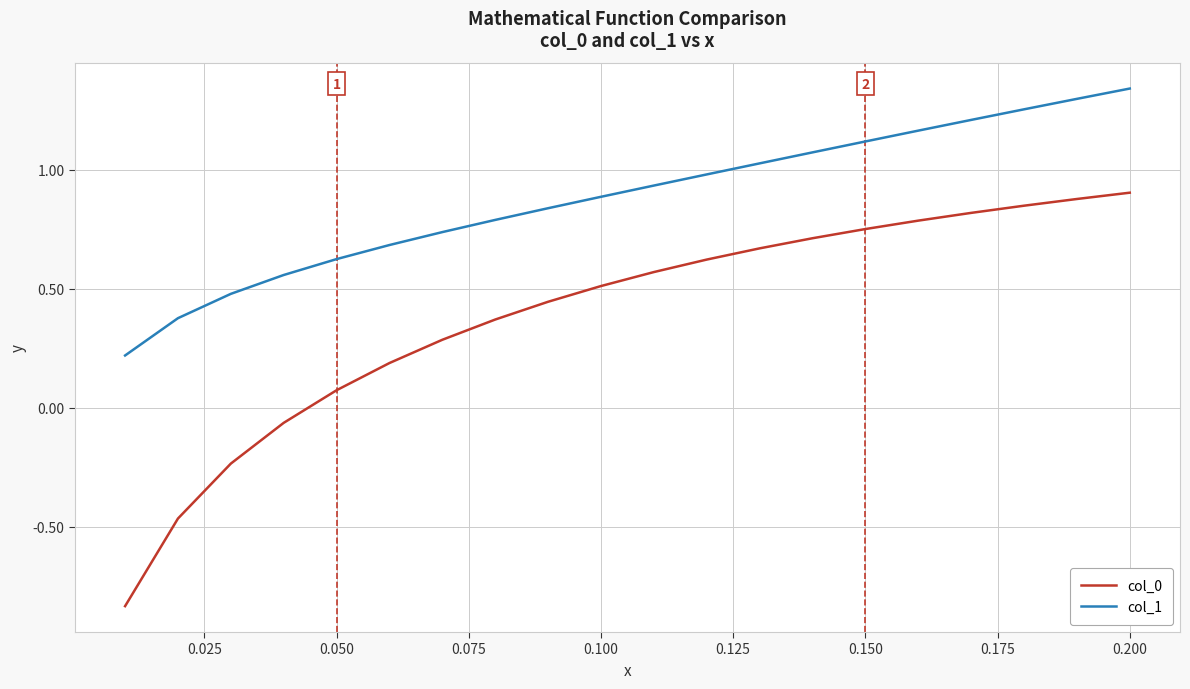

Which series has the largest range (max minus min)?

col_0